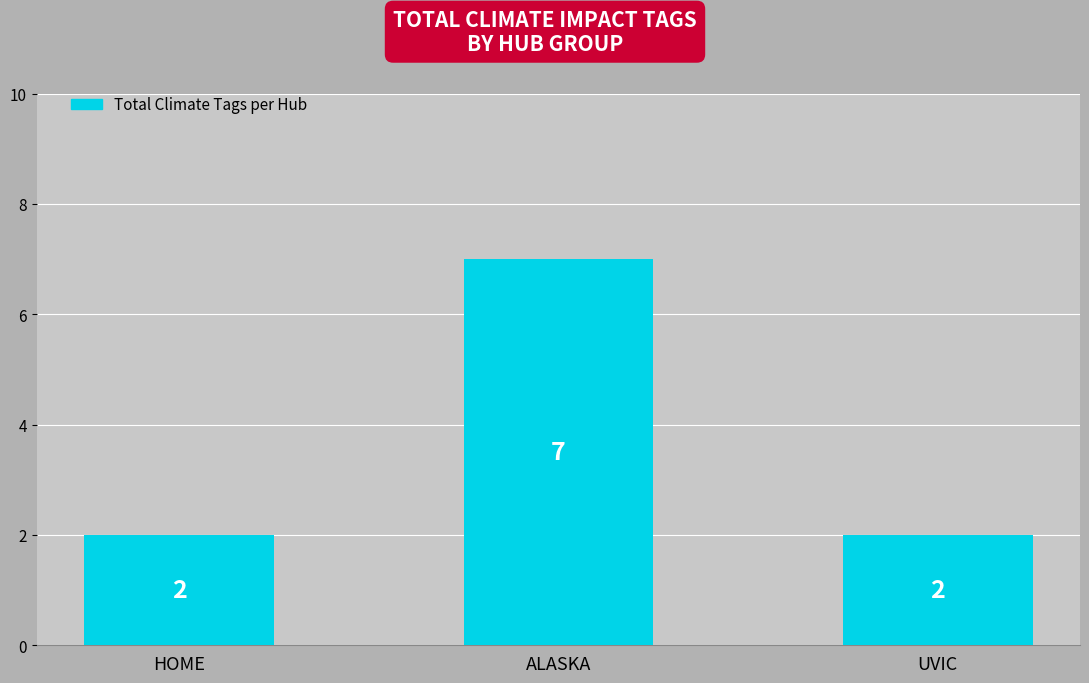

How many values exceed 2?

1